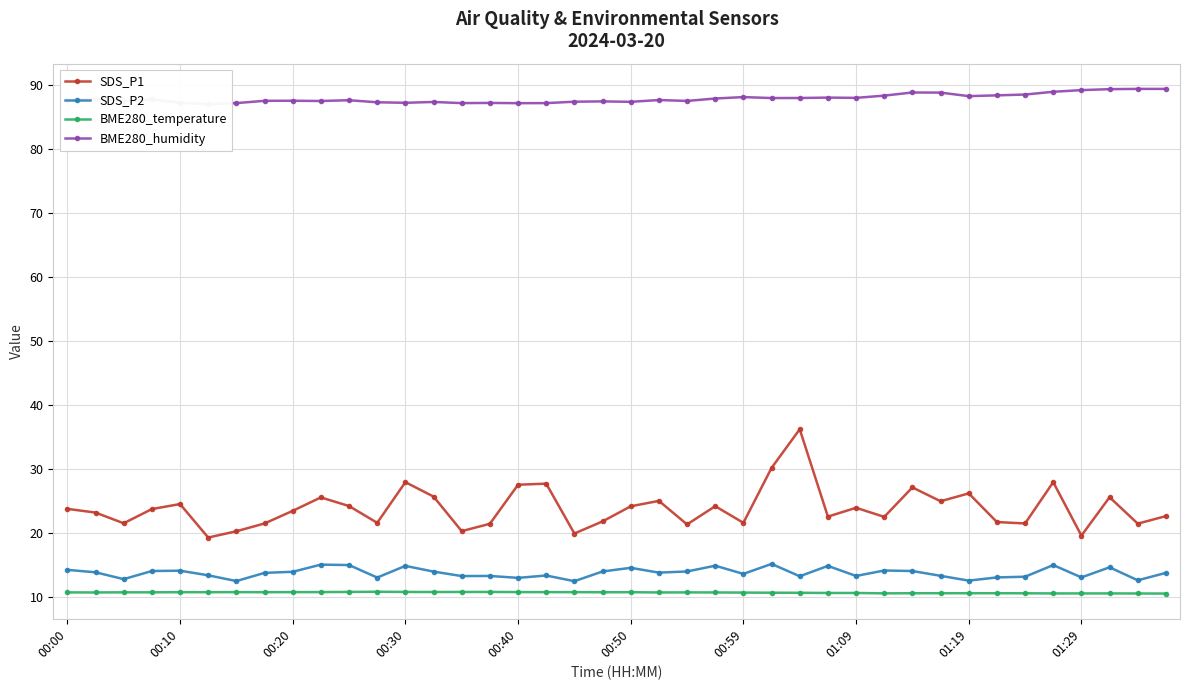

At how many categories does at least one series exceed 28?

40